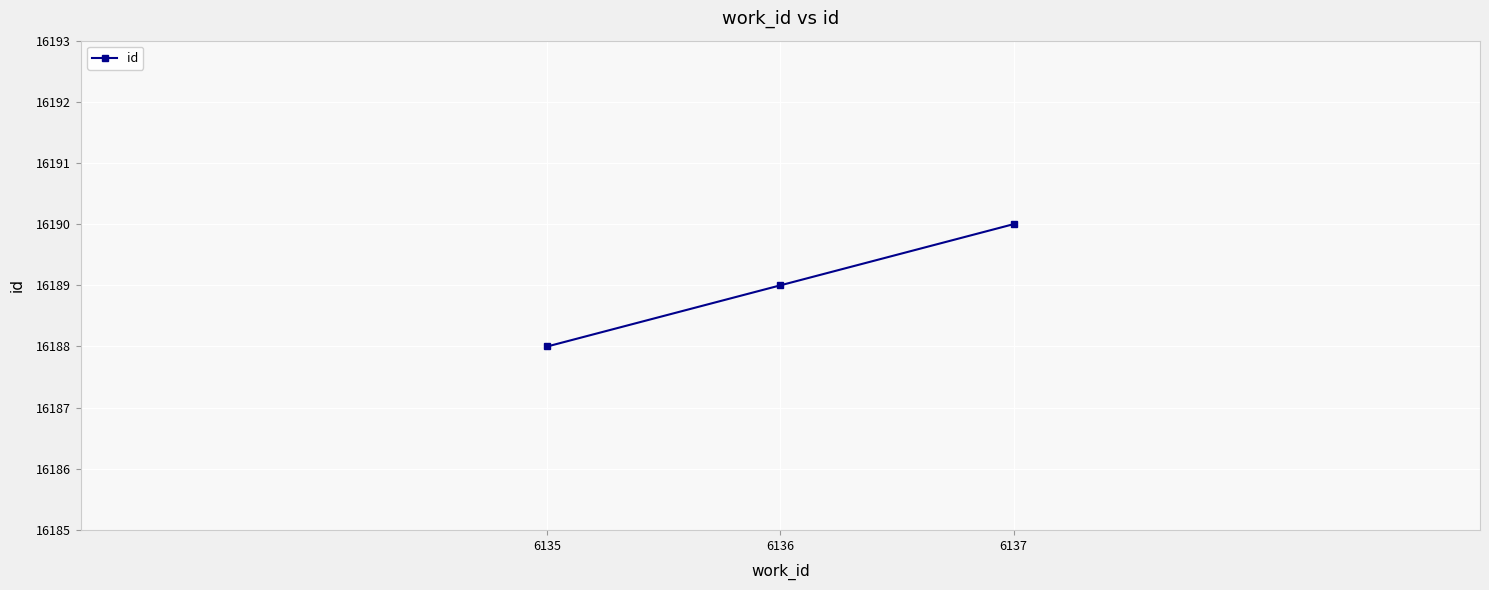

Reading left to right, transcribe all the data shown in this chart.

6135=16188	6136=16189	6137=16190